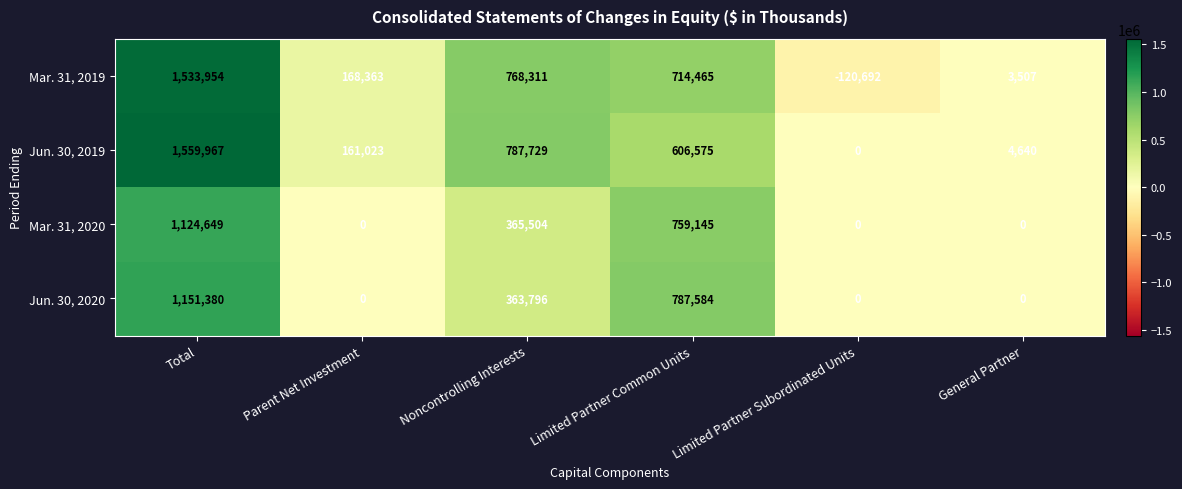

What is the total value across all series at Limited Partner Subordinated Units?

-120692